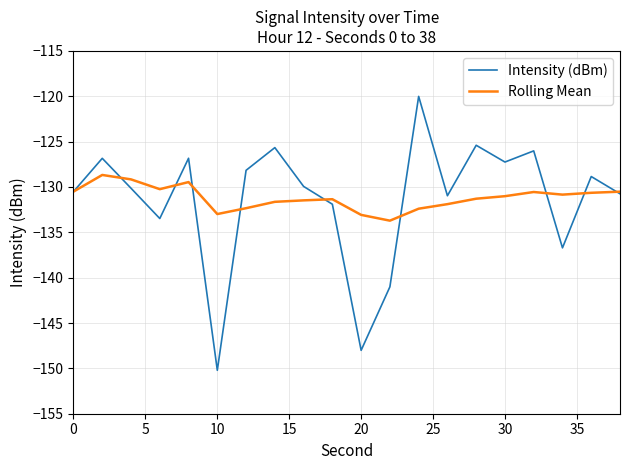

What is the maximum value for Intensity (dBm)?

-120.0